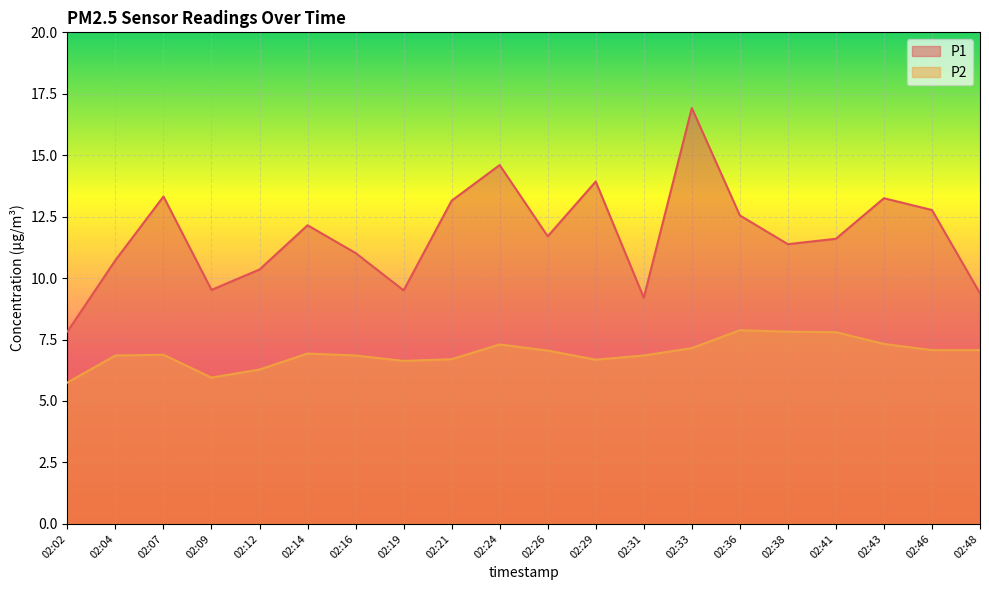

Reading left to right, what are all the values shown in this chart?

P1: 02:02=7.8	02:04=10.7	02:07=13.3	02:09=9.5	02:12=10.3	02:14=12.2	02:16=11.0	02:19=9.5	02:21=13.2	02:24=14.6	02:26=11.7	02:29=13.9	02:31=9.2	02:33=16.9	02:36=12.6	02:38=11.4	02:41=11.6	02:43=13.2	02:46=12.8	02:48=9.4
P2: 02:02=5.8	02:04=6.8	02:07=6.9	02:09=6.0	02:12=6.3	02:14=6.9	02:16=6.8	02:19=6.6	02:21=6.7	02:24=7.3	02:26=7.0	02:29=6.7	02:31=6.8	02:33=7.2	02:36=7.9	02:38=7.8	02:41=7.8	02:43=7.3	02:46=7.1	02:48=7.1